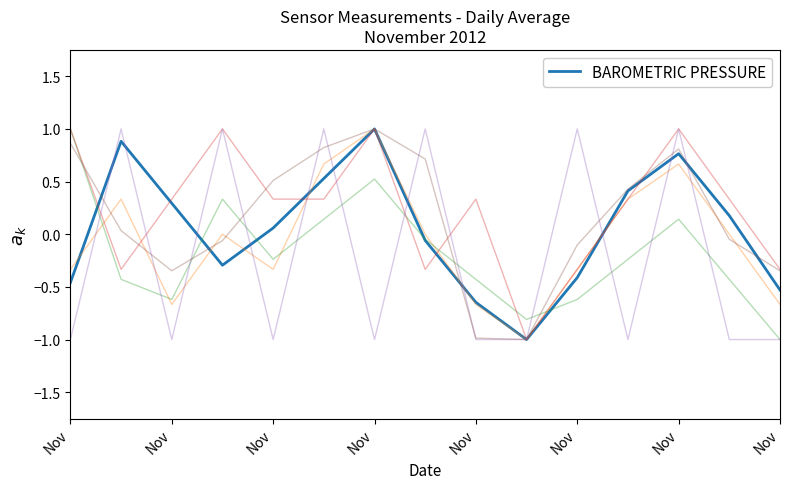

What is the greatest value displayed?

1.0